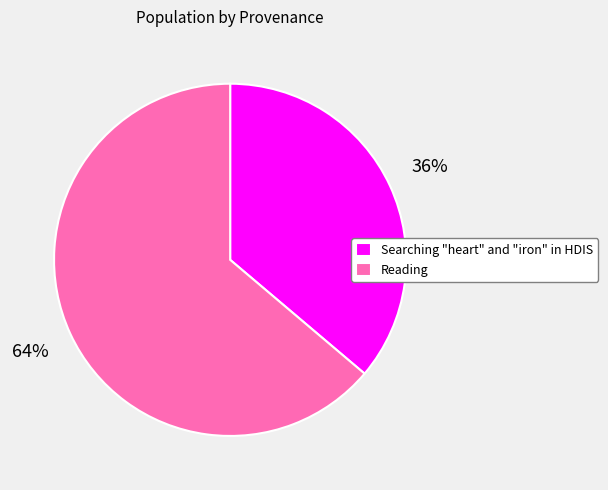

Count the number of slices in the pie.

2